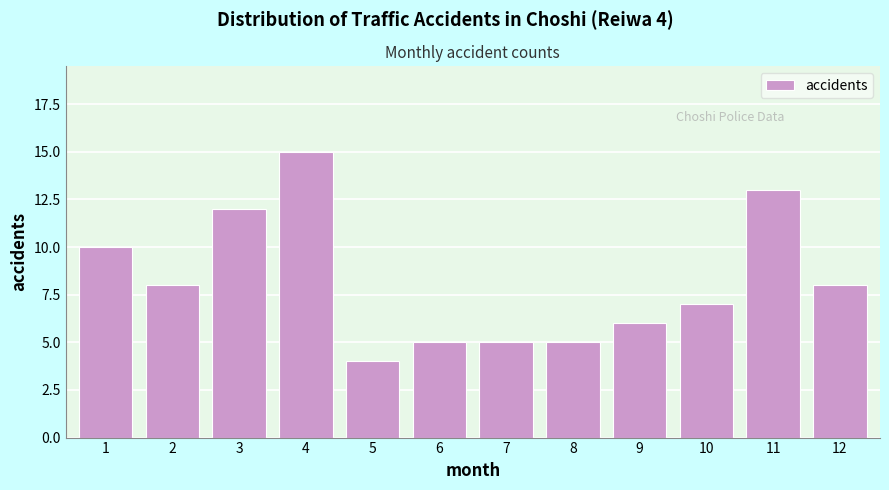

Reading left to right, extract all data points from this chart.

1=10	2=8	3=12	4=15	5=4	6=5	7=5	8=5	9=6	10=7	11=13	12=8